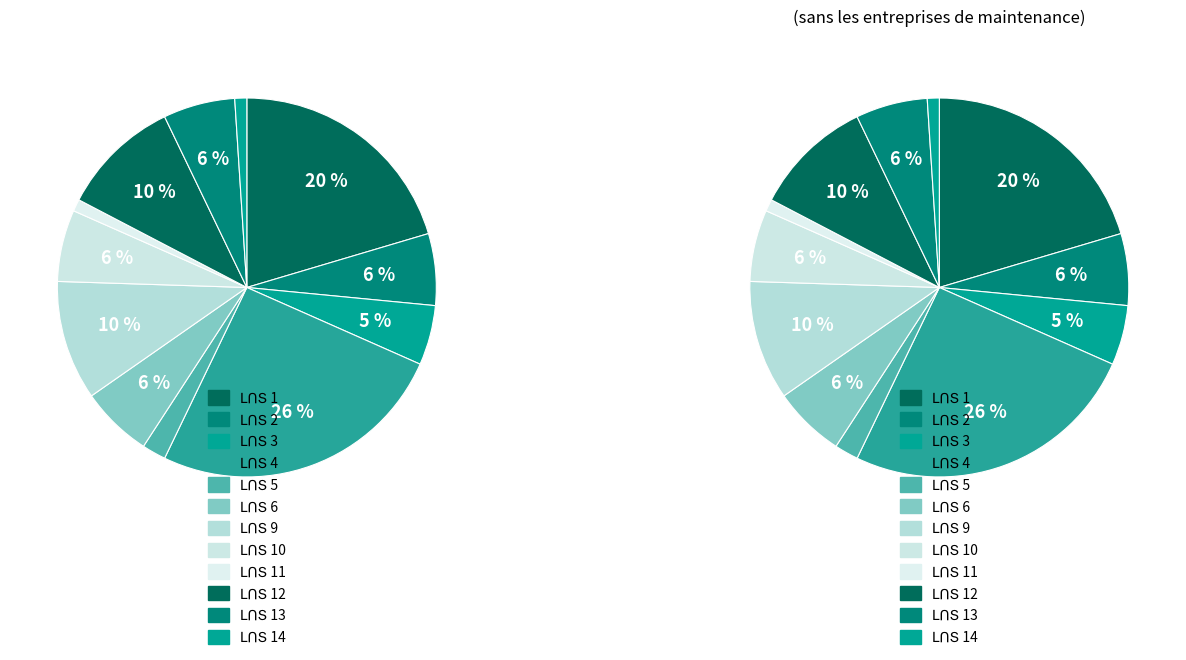

What is the largest slice in the pie chart?

ԼՈՏ 4